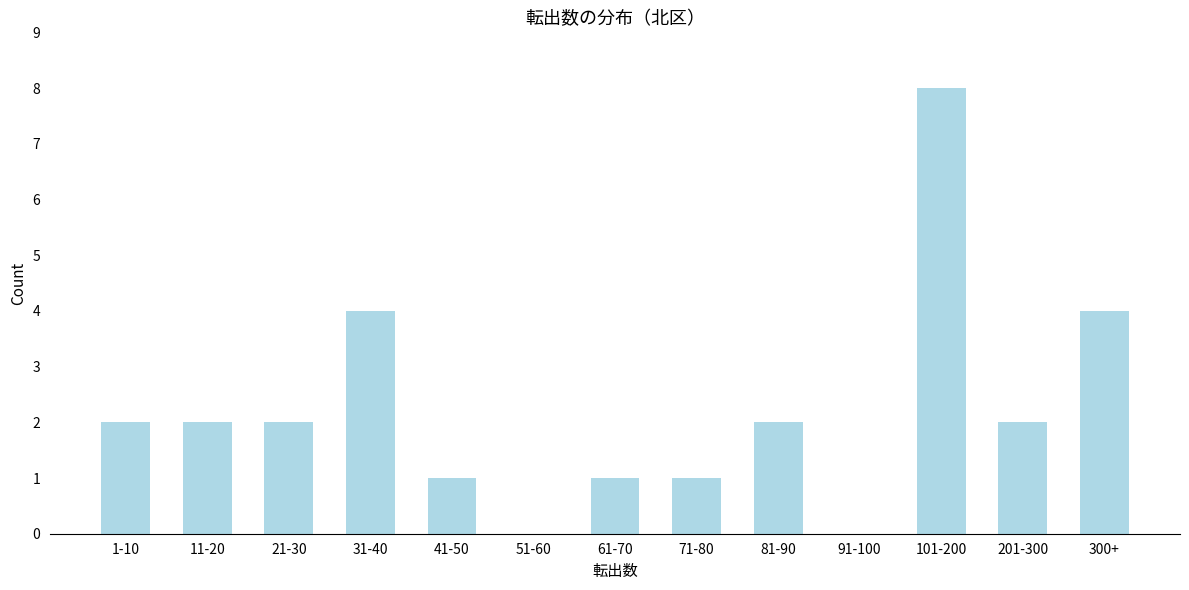

Reading left to right, list all the values displayed in this chart.

1-10=2	11-20=2	21-30=2	31-40=4	41-50=1	51-60=0	61-70=1	71-80=1	81-90=2	91-100=0	101-200=8	201-300=2	300+=4